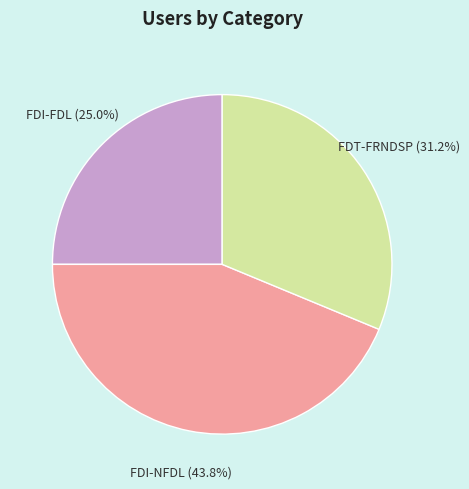

To the nearest percent, what is the combined percentage of FDI-NFDL and FDT-FRNDSP?

75%